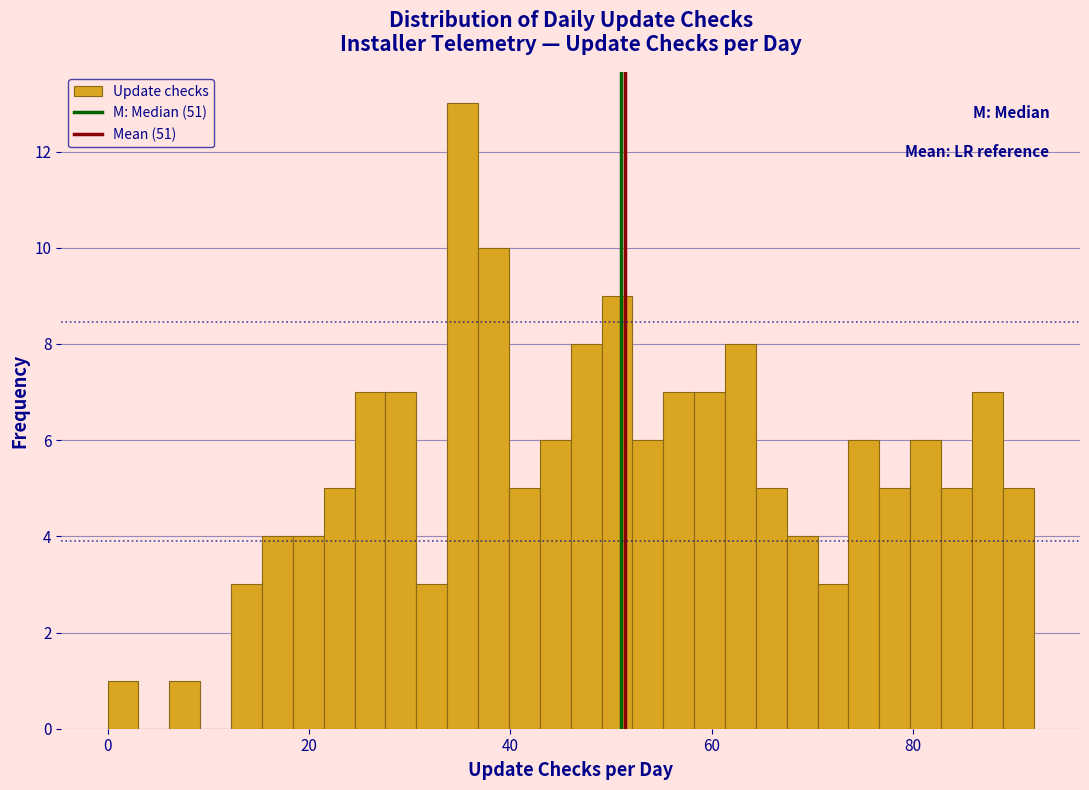

Around what value on the x-axis is the tallest bar? Give the approximate position of its centre, as read against the axis.

36